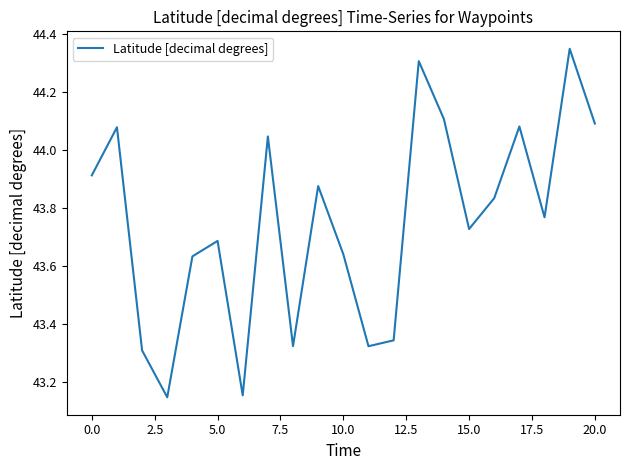

What is the difference between the maximum and minimum values?

1.2